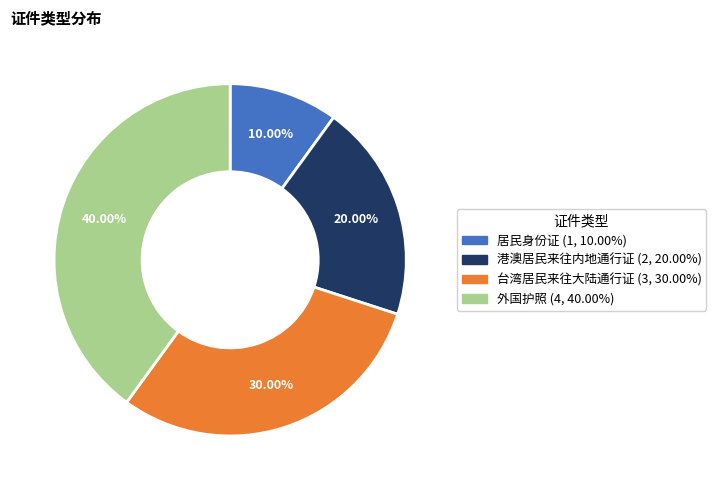

To the nearest percent, what is the difference between the 居民身份证 and 外国护照 slice percentages?

30%